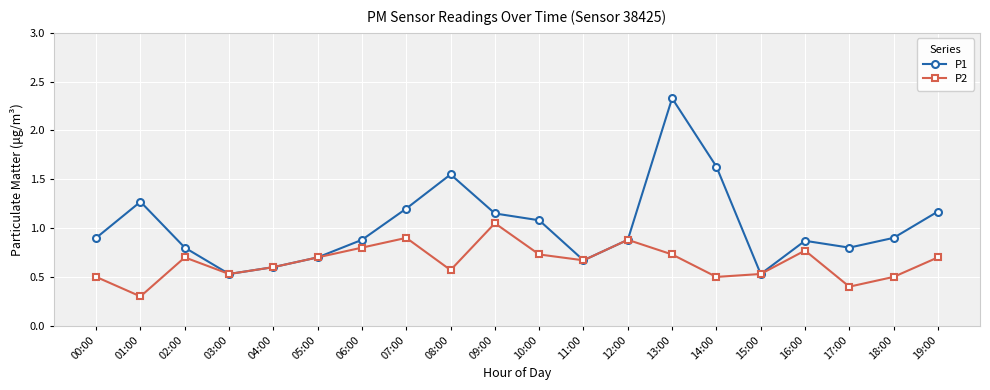

At 18:00, list the series in order from largest to smallest.

P1, P2